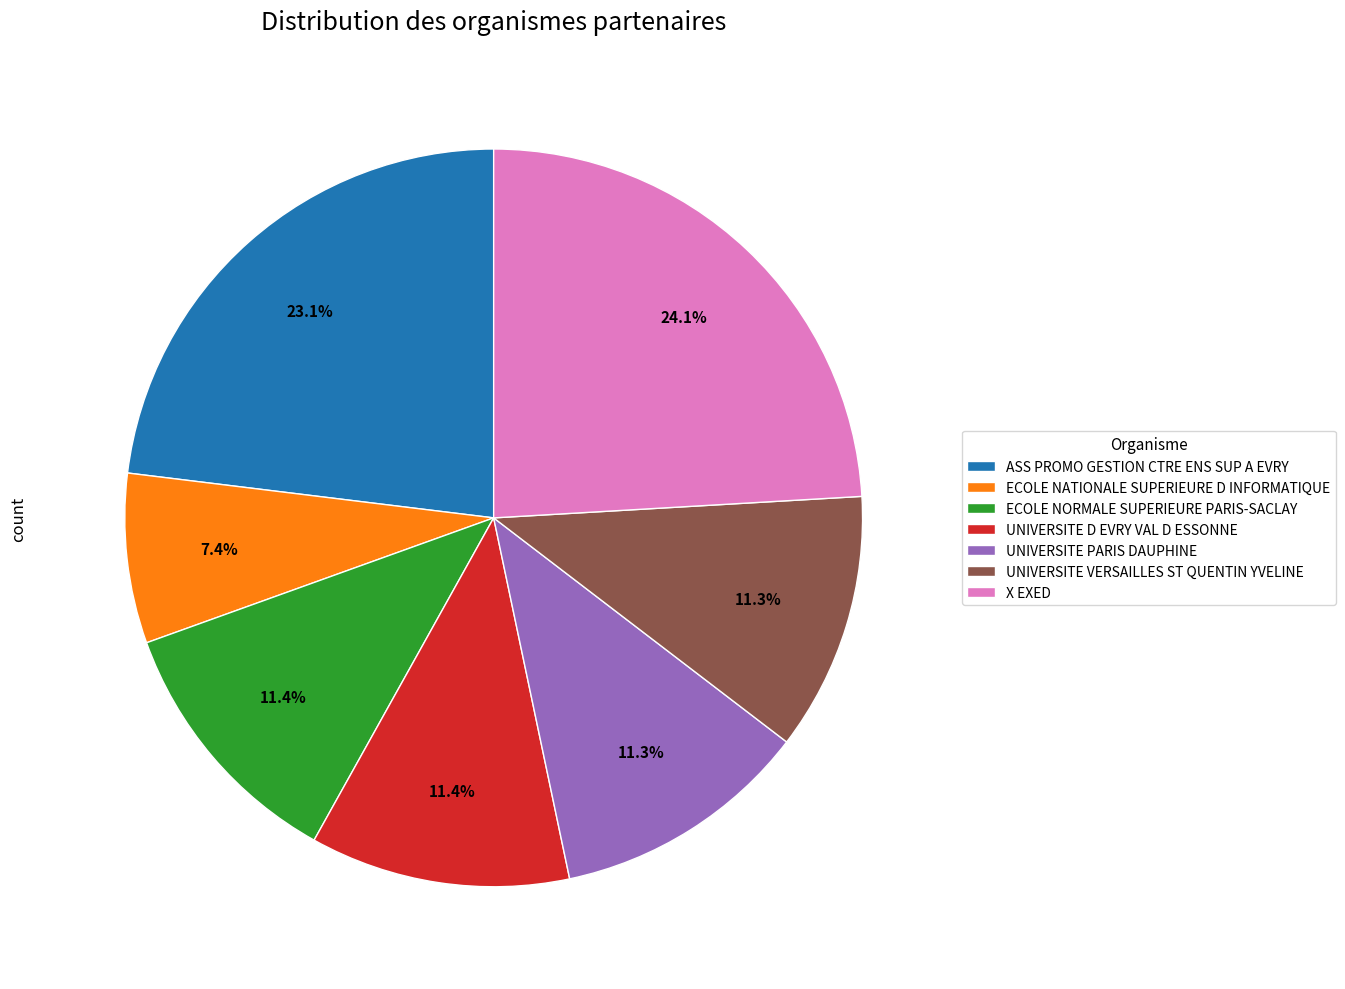

What percentage is NOT represented by UNIVERSITE VERSAILLES ST QUENTIN YVELINE?

88.7%